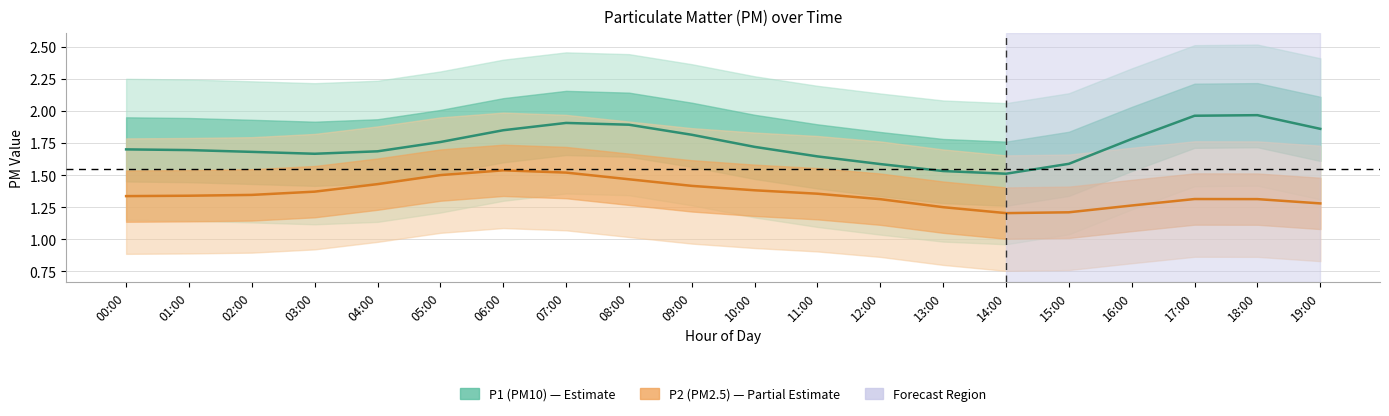

Rank the series by their average value, from lowest to highest.

P2, P1